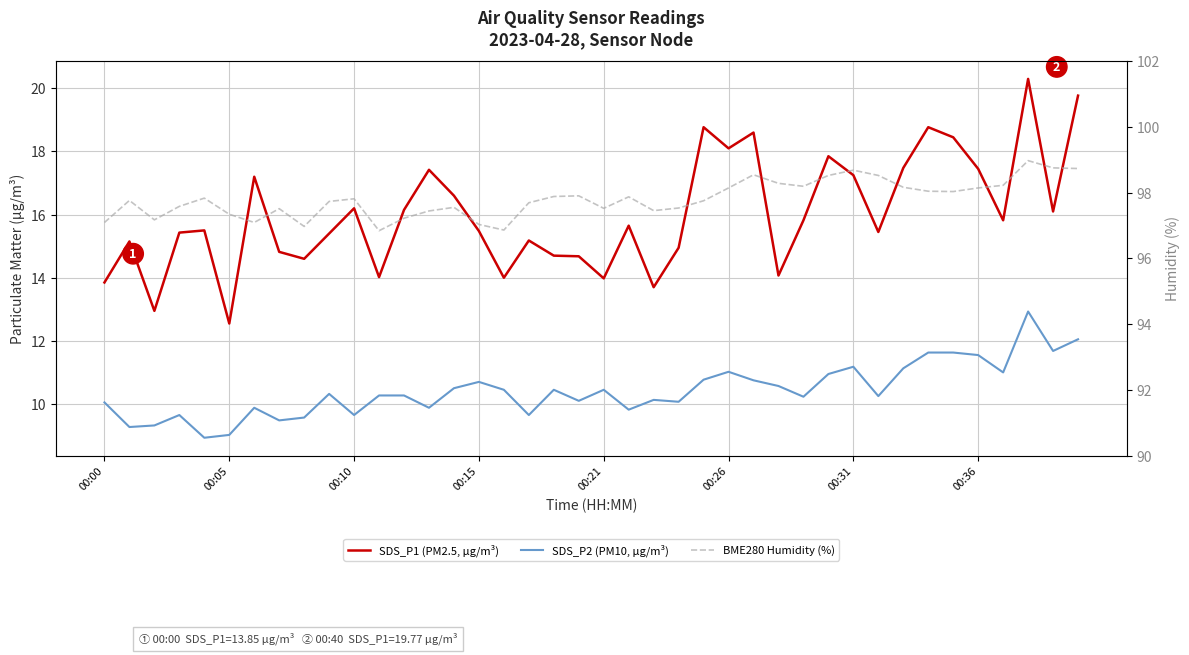

How many data points does each series have?

40